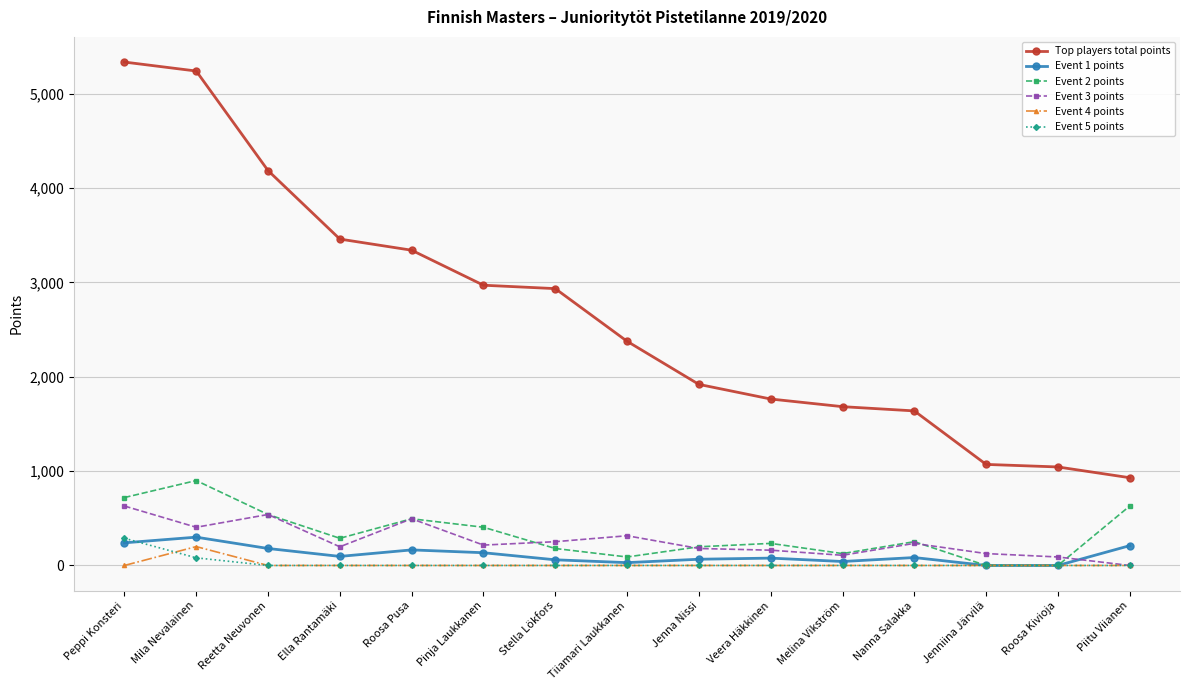

Which series has the widest spread of values?

Top players total points